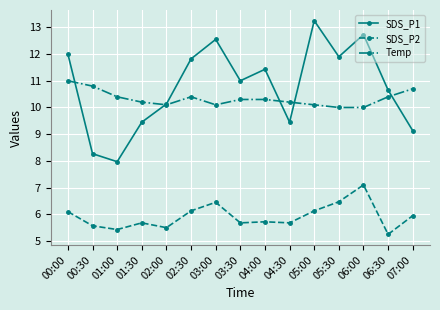

What is the total value across all series at 06:30?

26.3